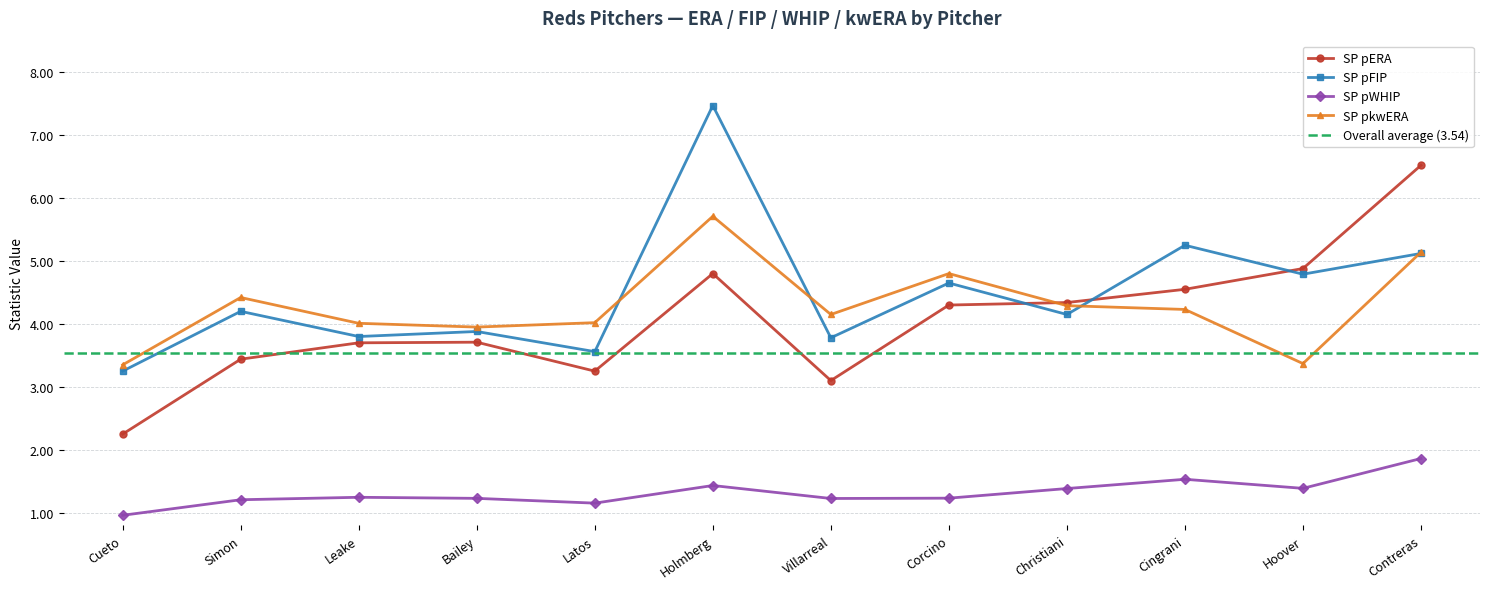

The value of SP pFIP at Contreras is 3.4. True or false?

False